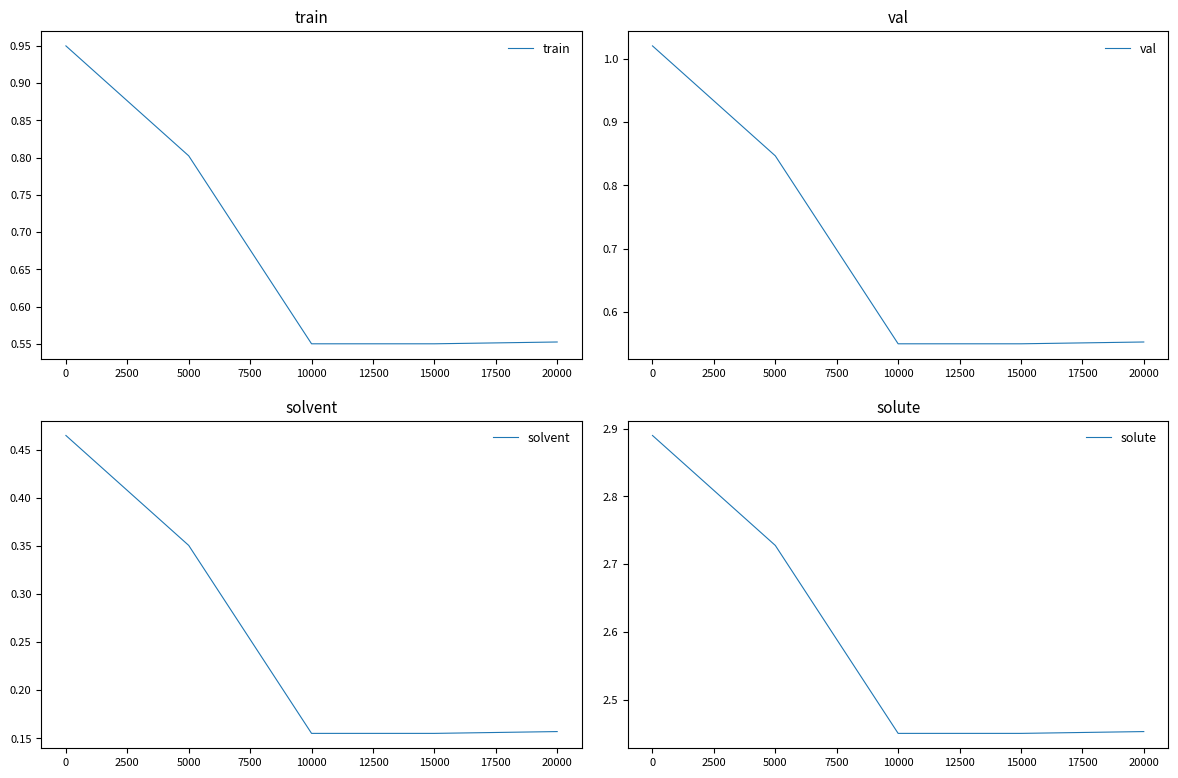

What is the sum of the val values at 5000 and 15000?

1.4